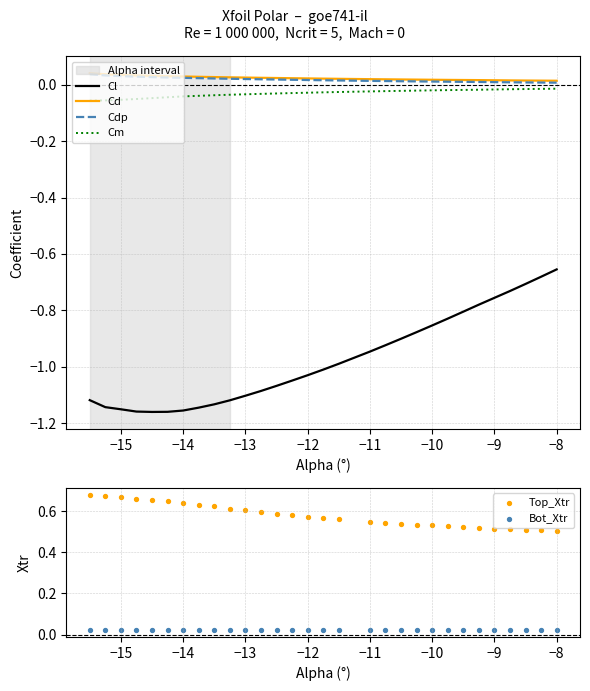

Which series contains the lowest Y value?

Cl